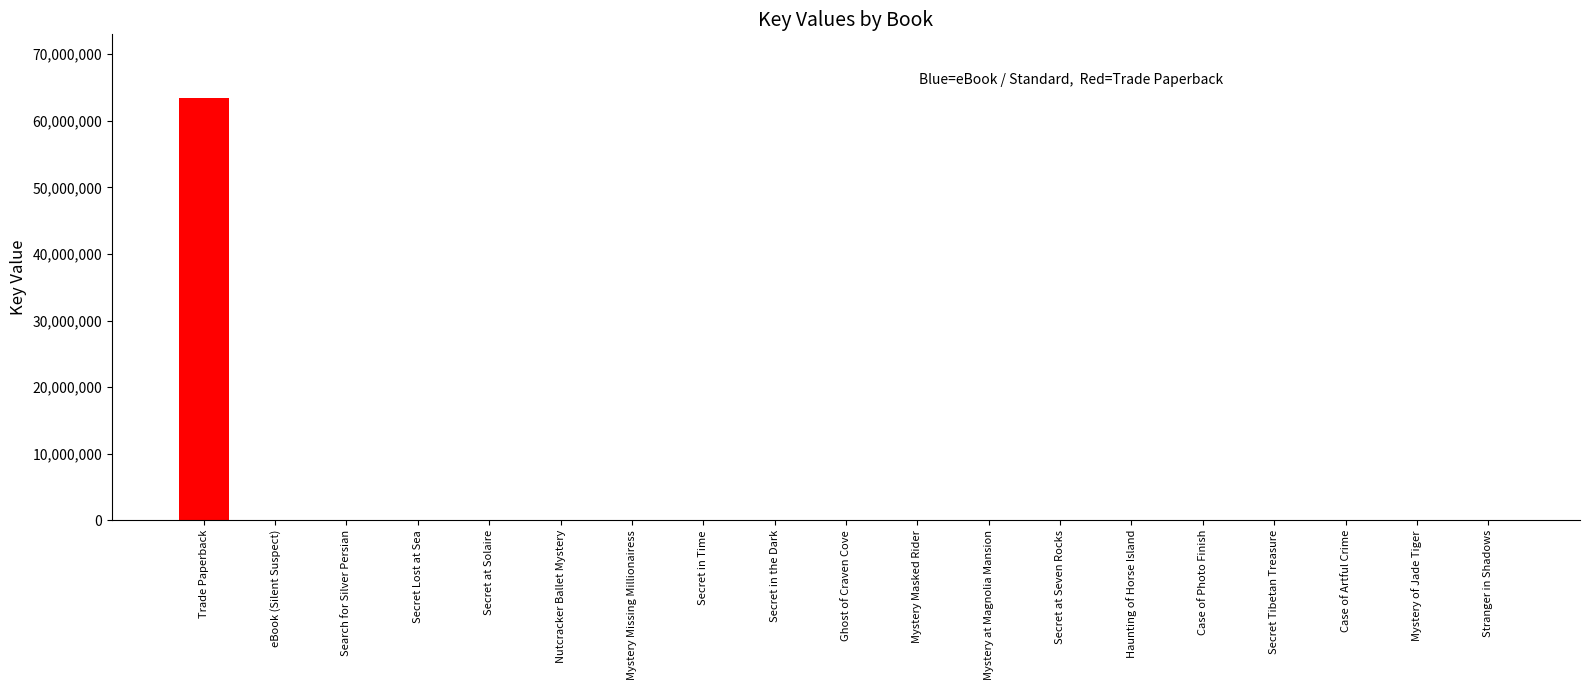

What is the change in value from Secret in Time to Haunting of Horse Island?

-217